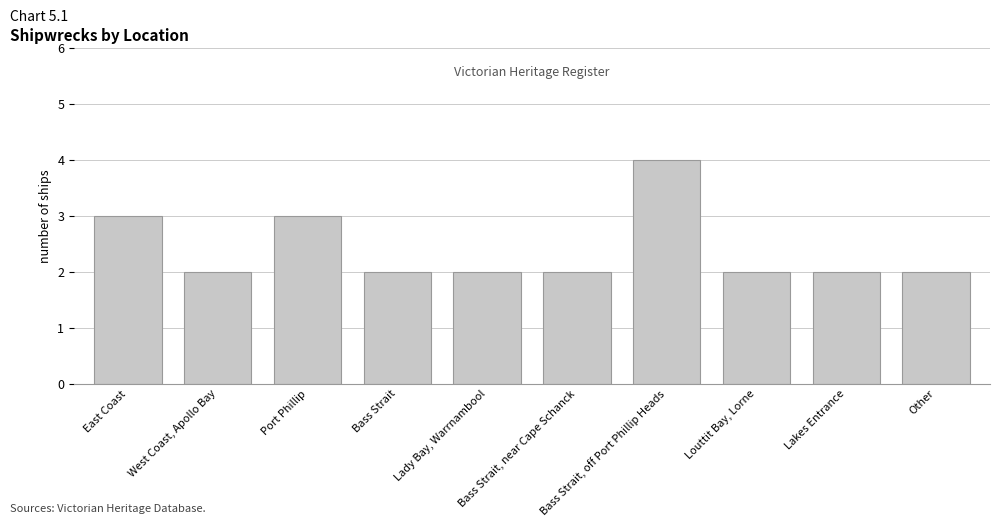

What is the sum of all values?

24